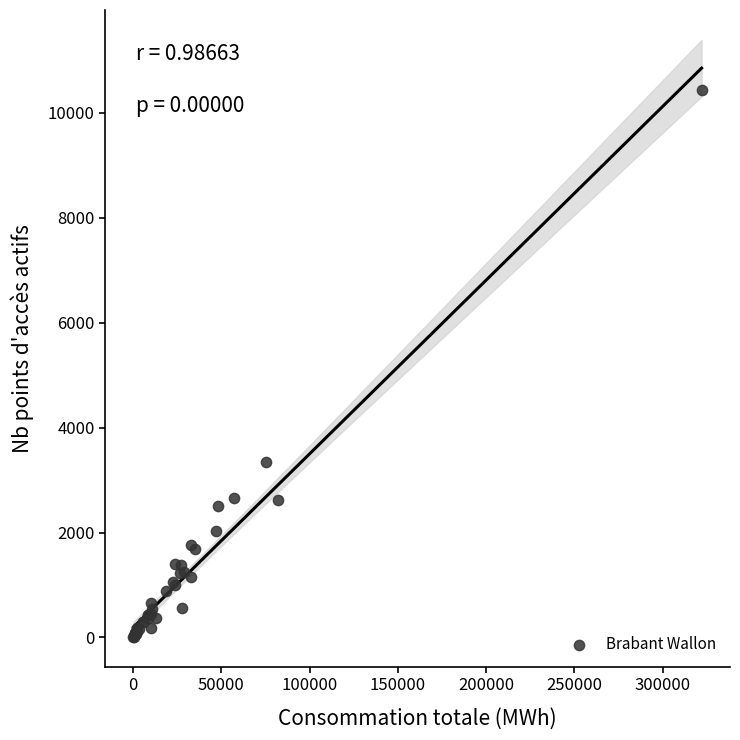

What Y value in the scatter plot is closest to 5223?

3353